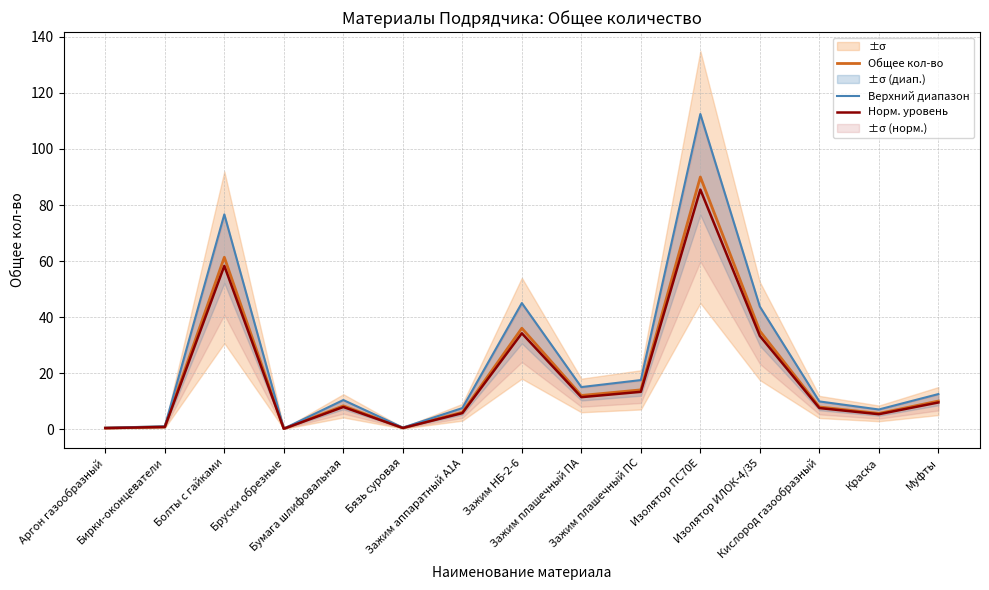

At which label does Верхний диапазон first exceed 10?

Болты с гайками